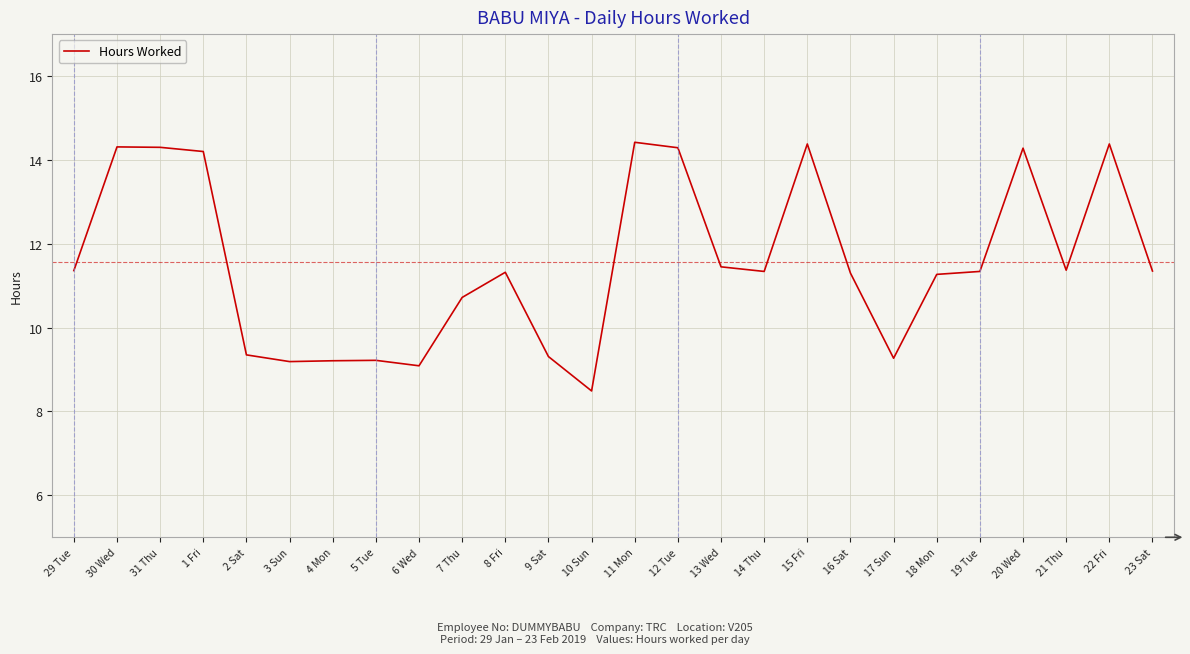

What position from the right is 17 Sun?

7